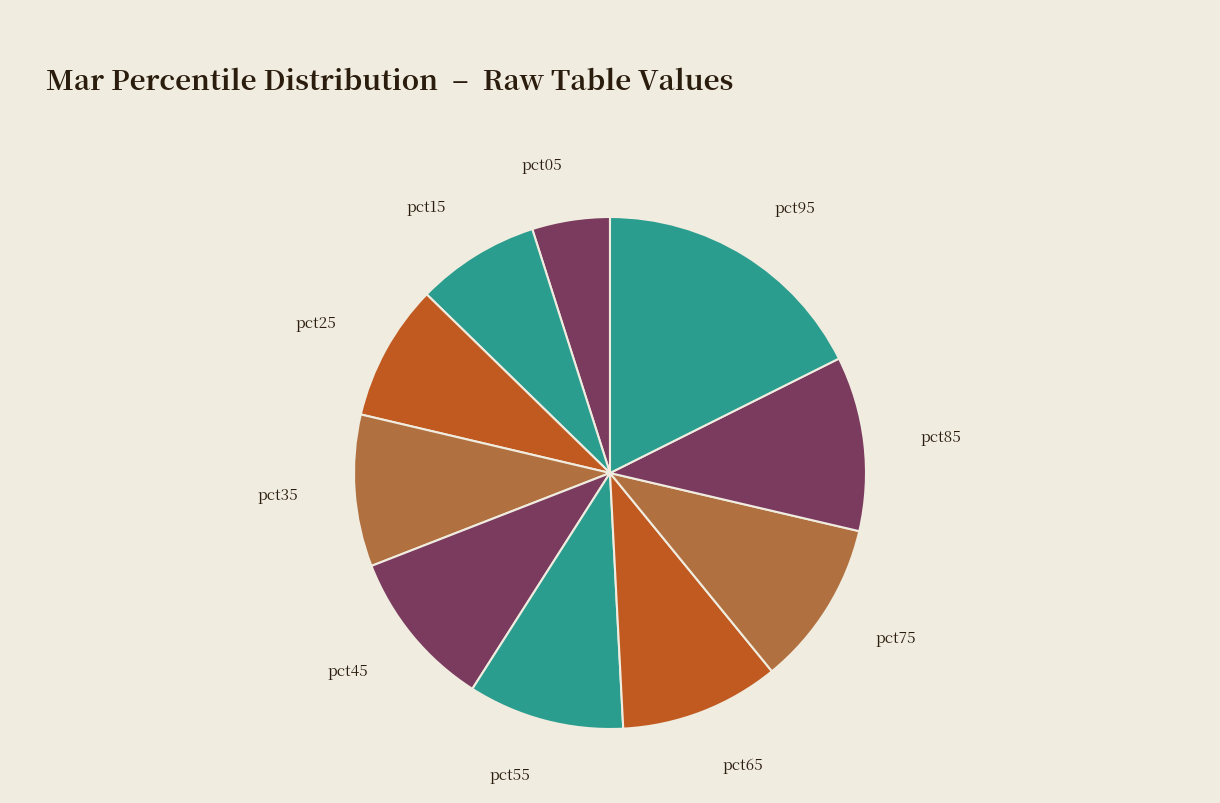

Between pct35 and pct75, which is larger?

pct75